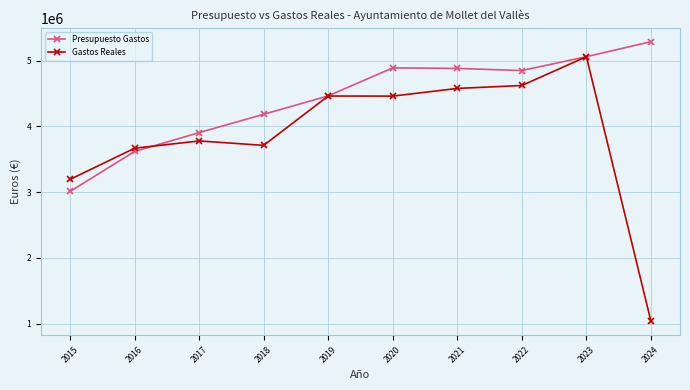

Between 2016 and 2017, which series saw the biggest shift?

Presupuesto Gastos